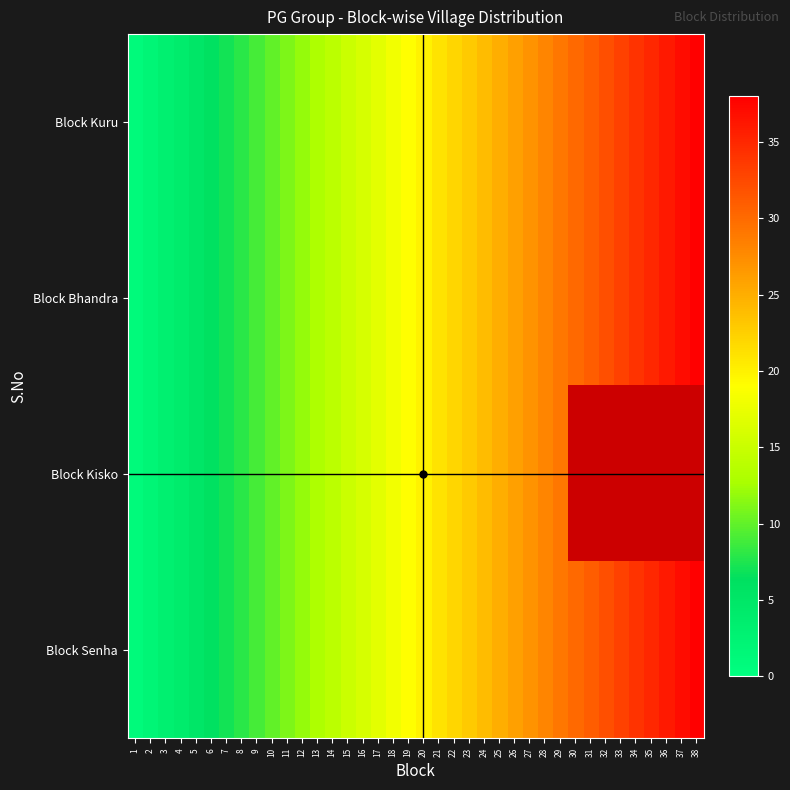

Is the value of Block Bhandra at 36 greater than the value of Block Kisko at 30?

No